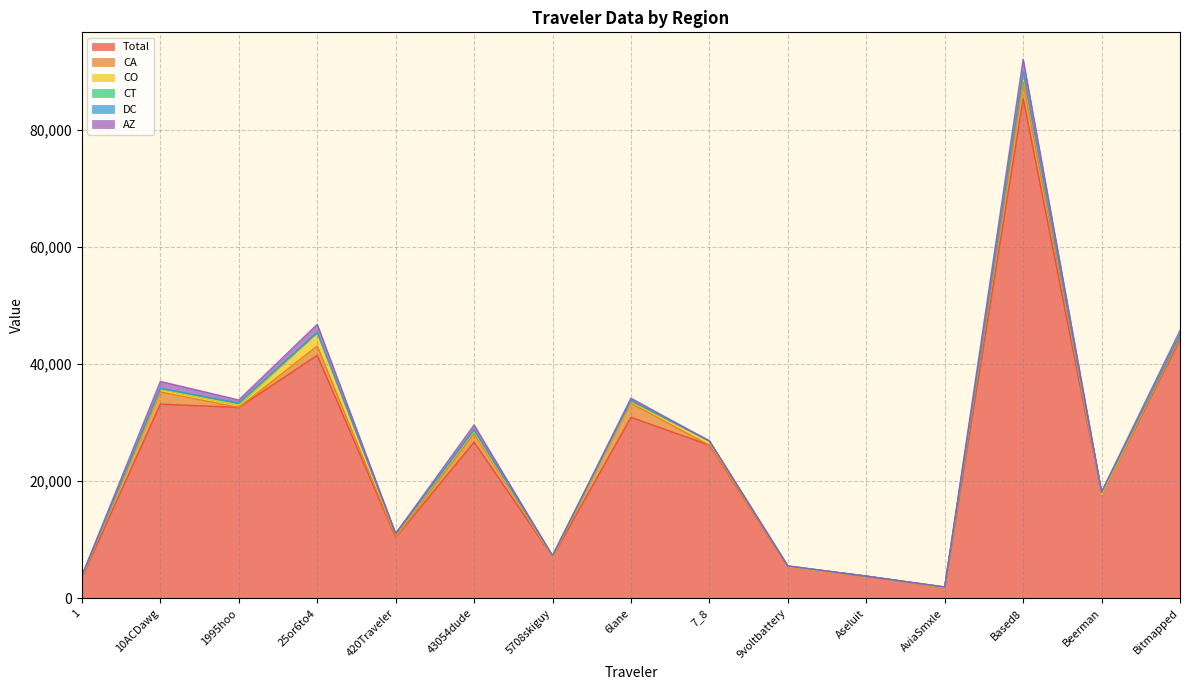

What is the sum of the AZ values at 10ACDawg and 25or6to4?

2514.1